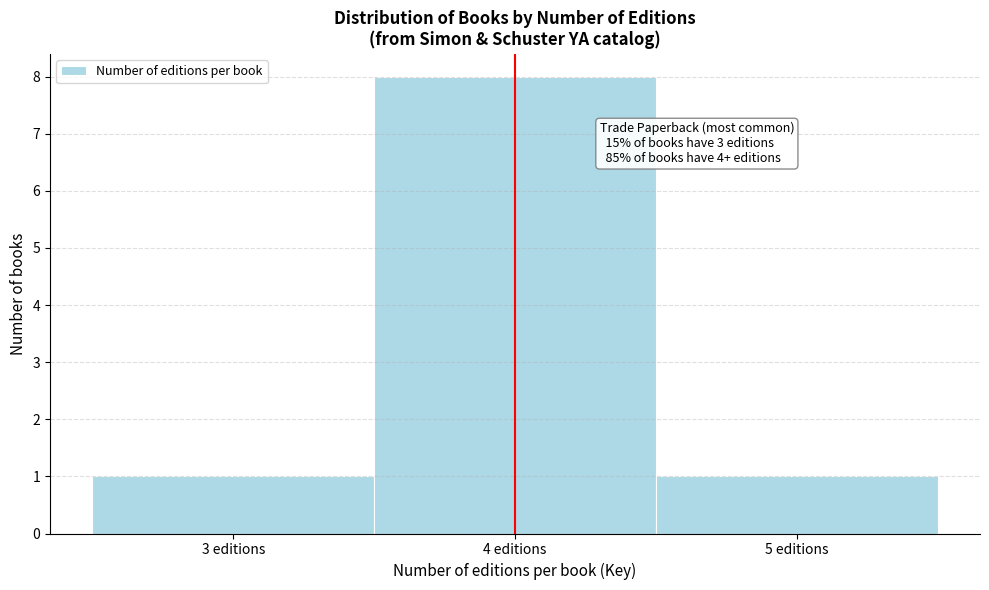

Over which range of the x-axis is the bar tallest?

3.5 to 4.5